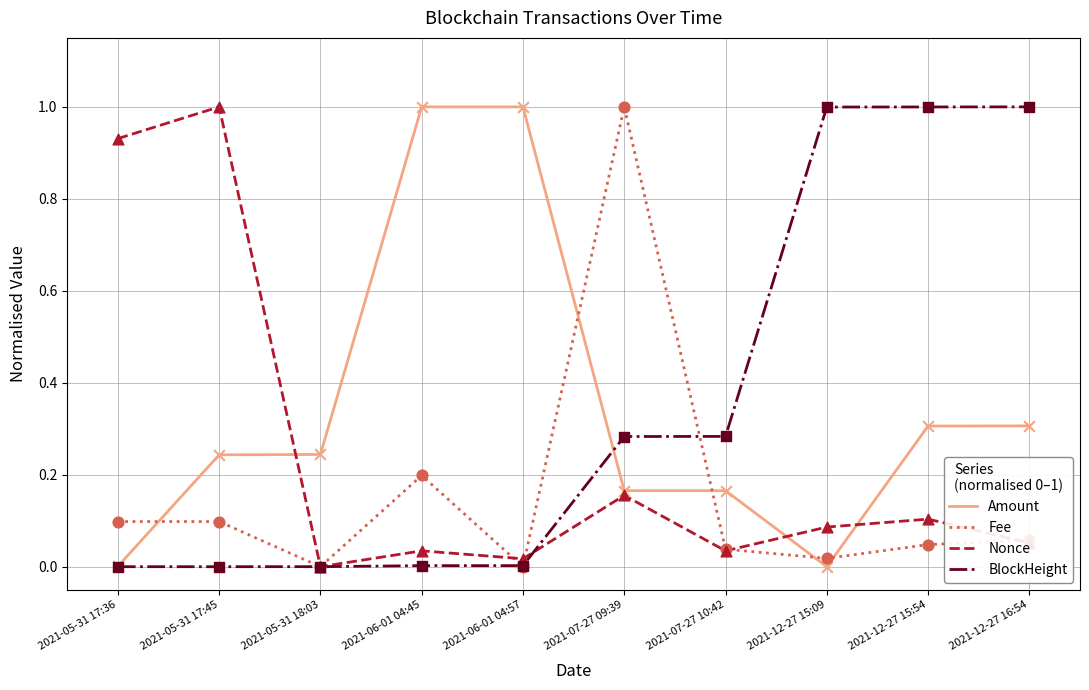

At which category is the sum across all series the highest?

2021-07-27 09:39